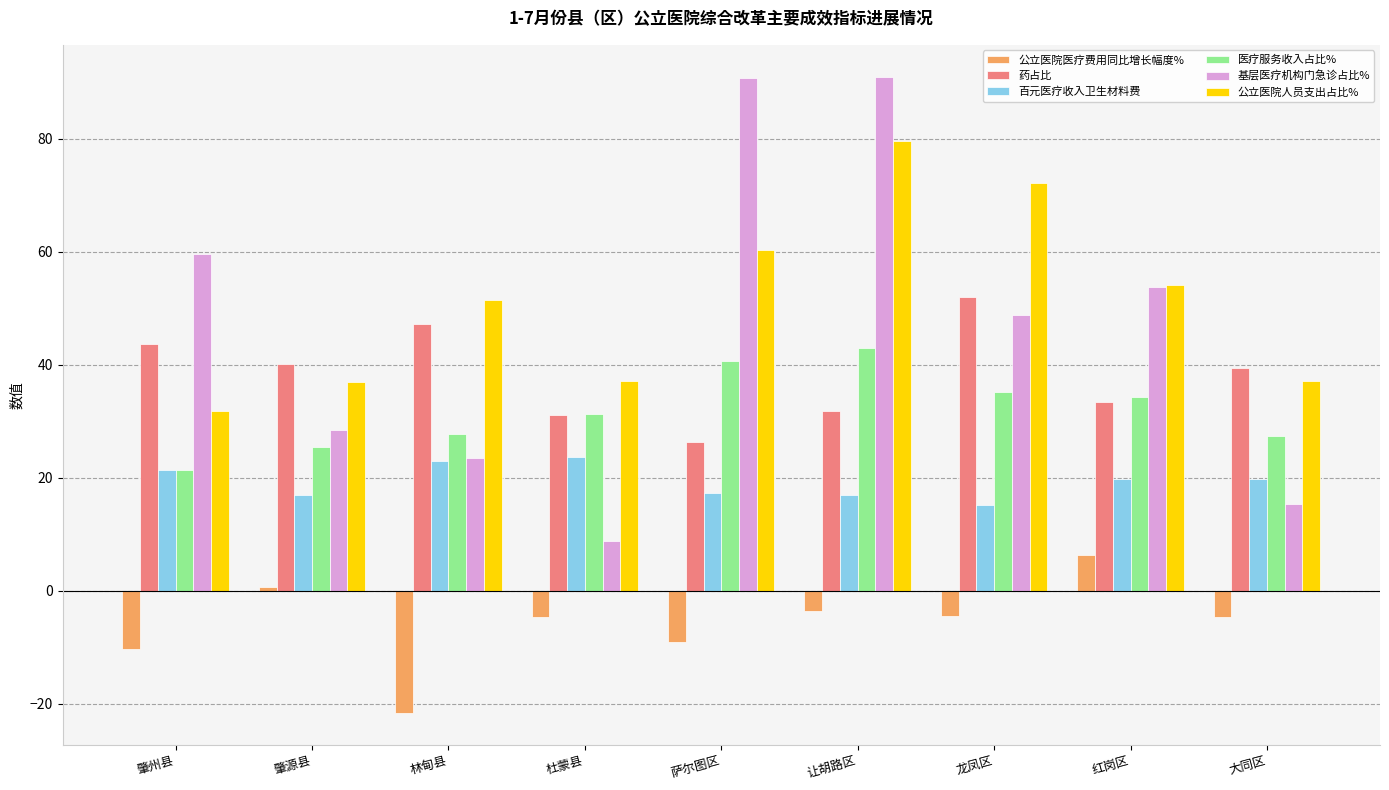

How many categories are shown in the chart?

9